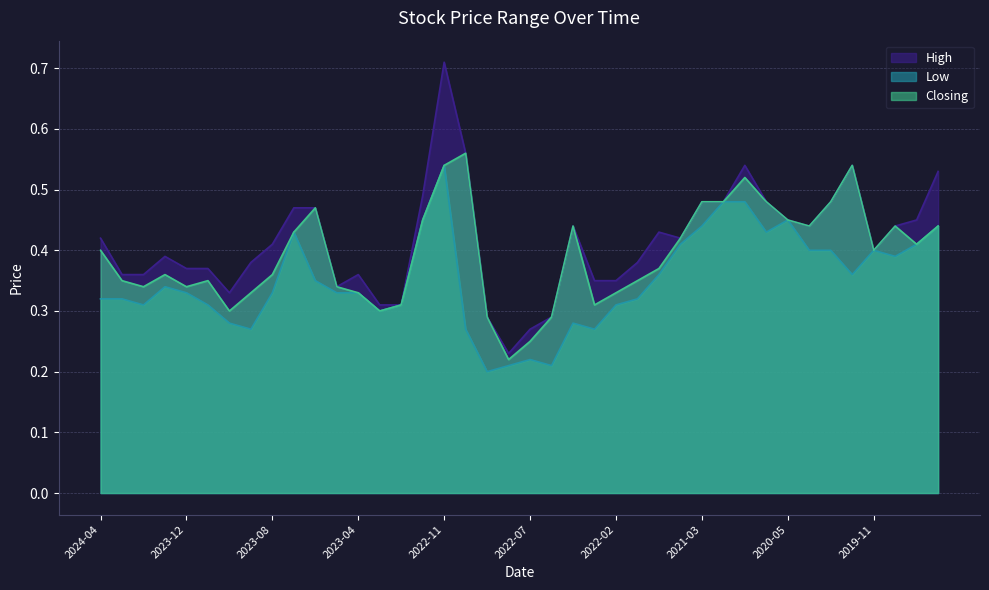

Is it true that High equals 0.4 at 2020-03?

True